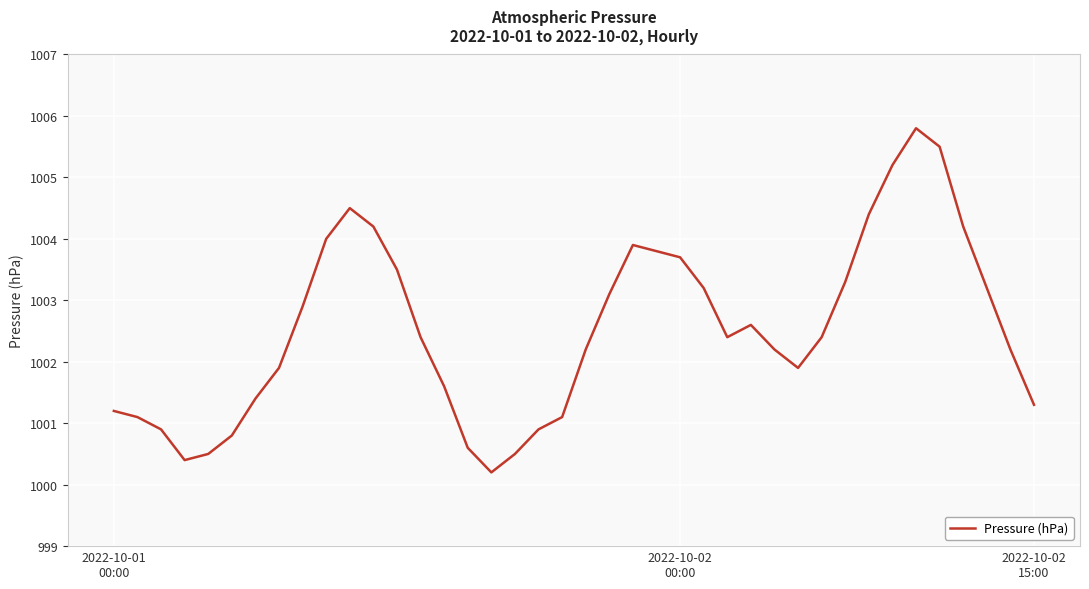

What is the average value?

1002.5